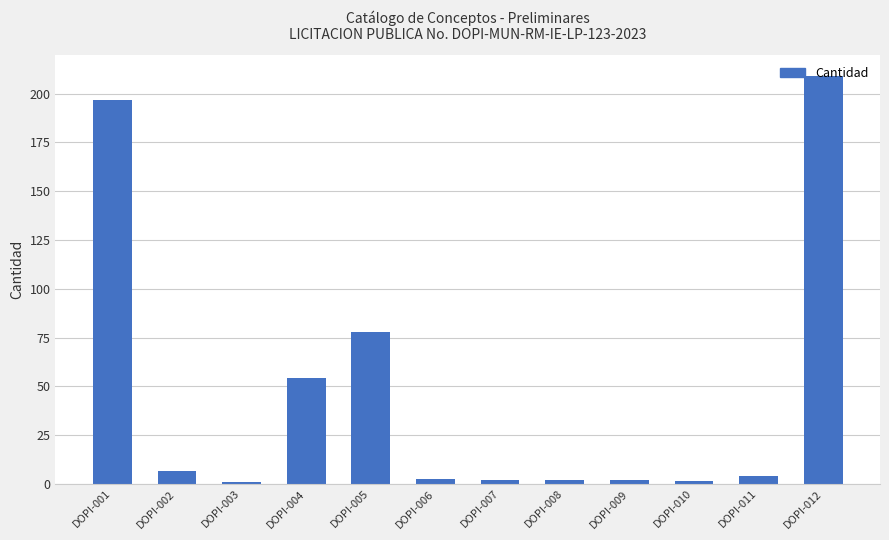

Between DOPI-011 and DOPI-005, which is larger?

DOPI-005